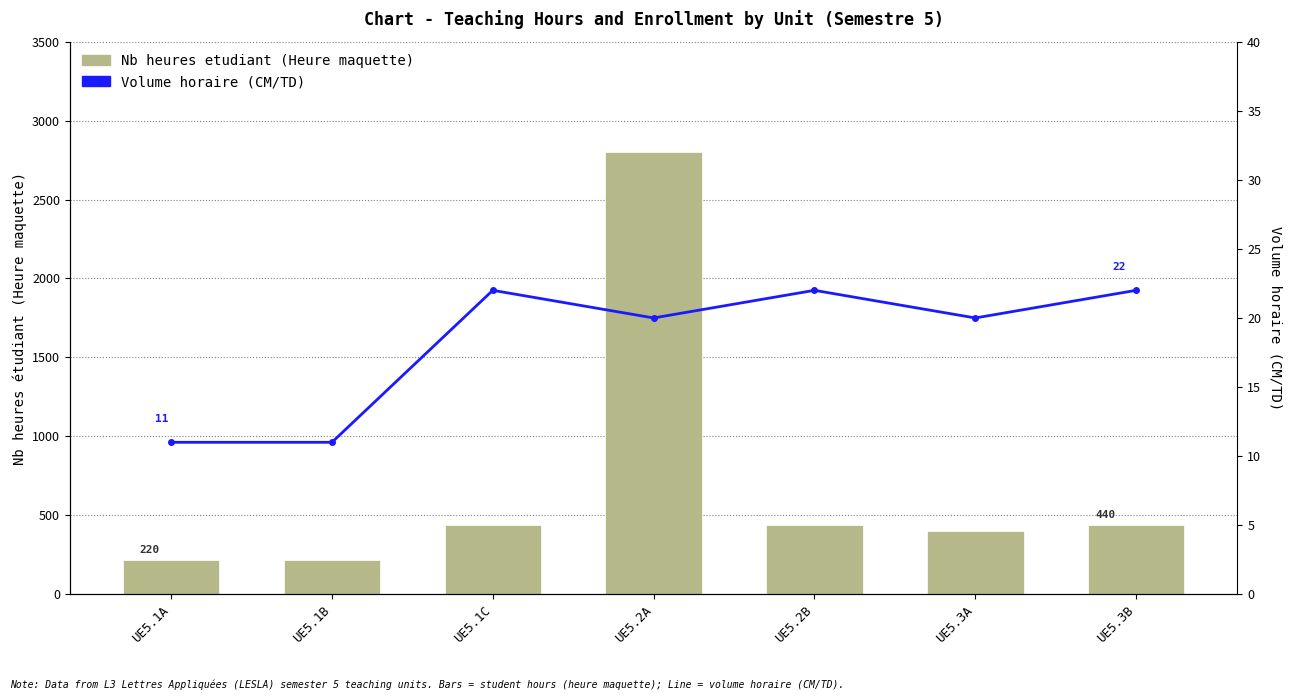

Are the bars grouped side by side (vs. stacked)?

Yes